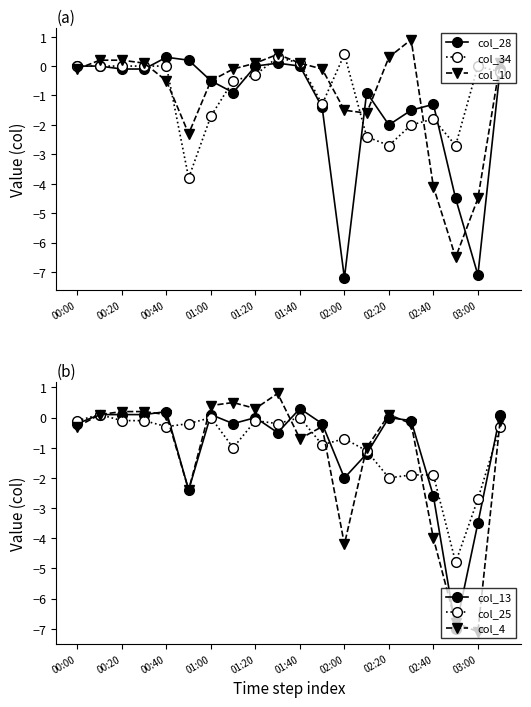

At how many categories does at least one series exceed -5?

20